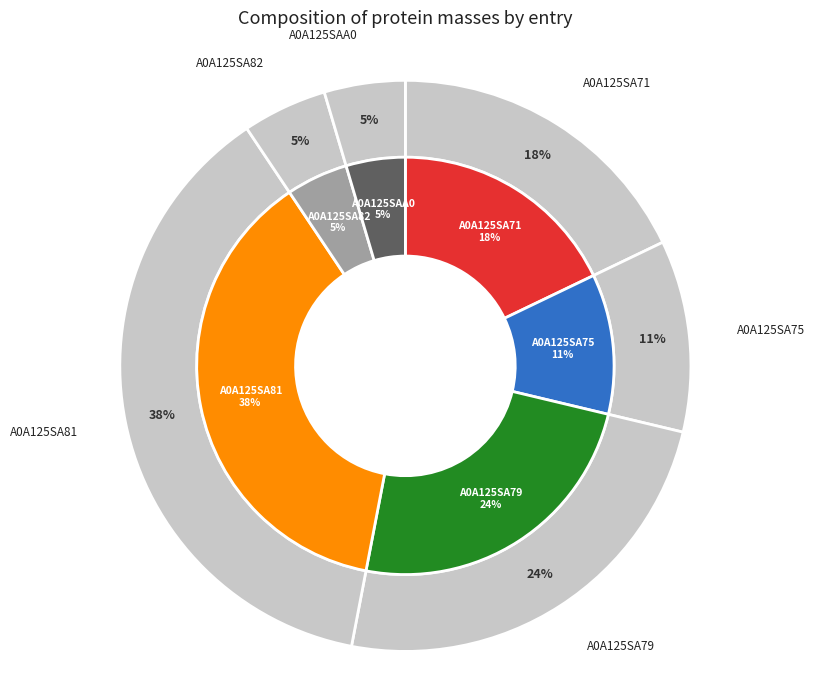

Is the sum of A0A125SA75 and A0A125SA71 greater than half?

No